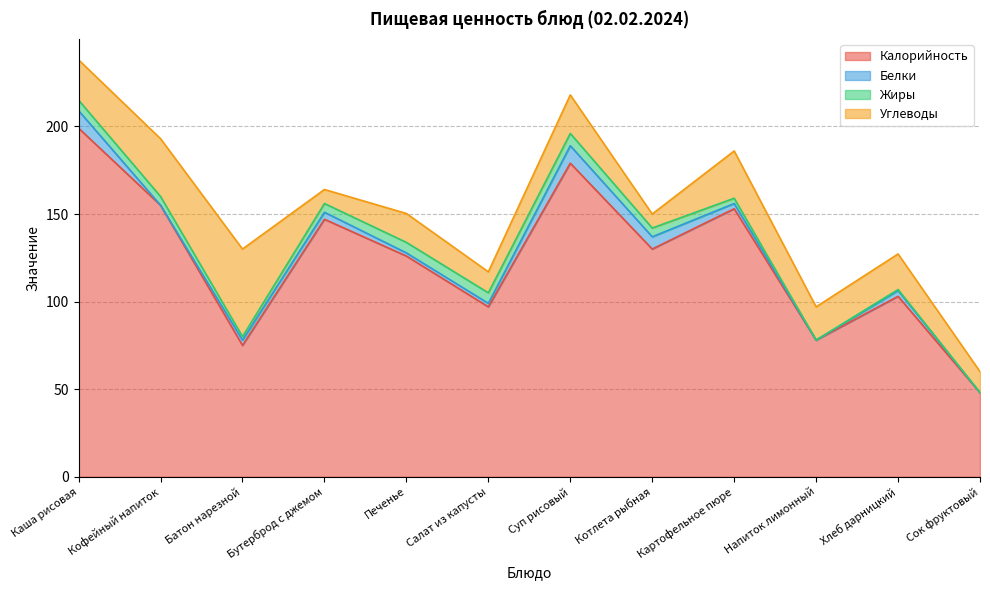

Where do Жиры and Белки first cross each other?

Каша рисовая and Кофейный напиток